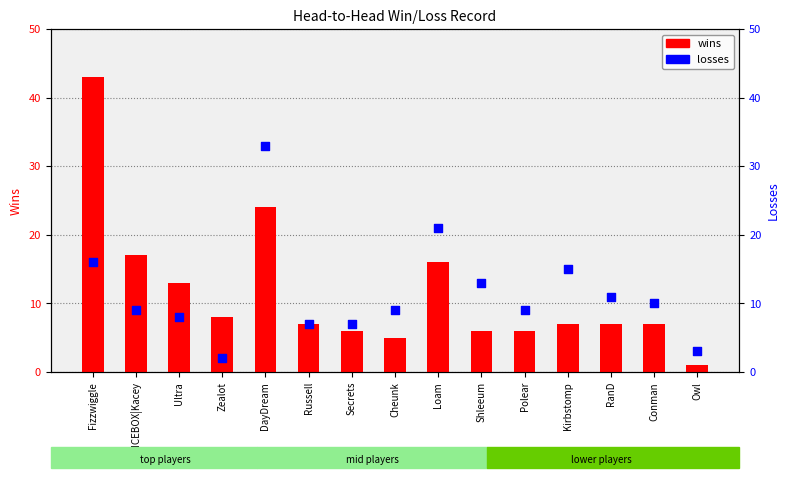

What is the total value across all series at Kirbstomp?

22